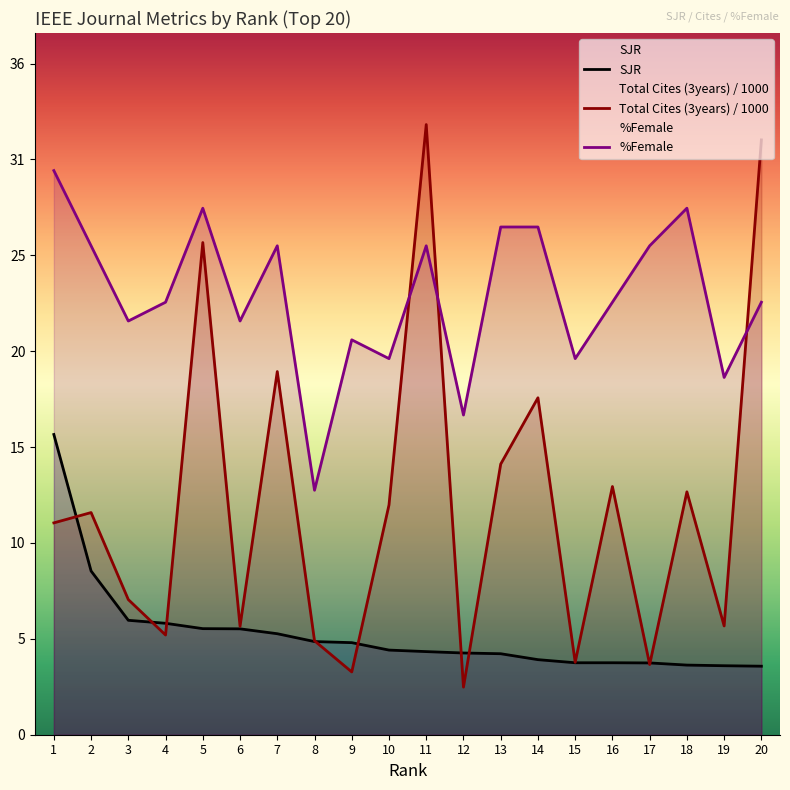

Rank the series by their average value, from highest to lowest.

%Female, Total Cites (3years) / 1000, SJR